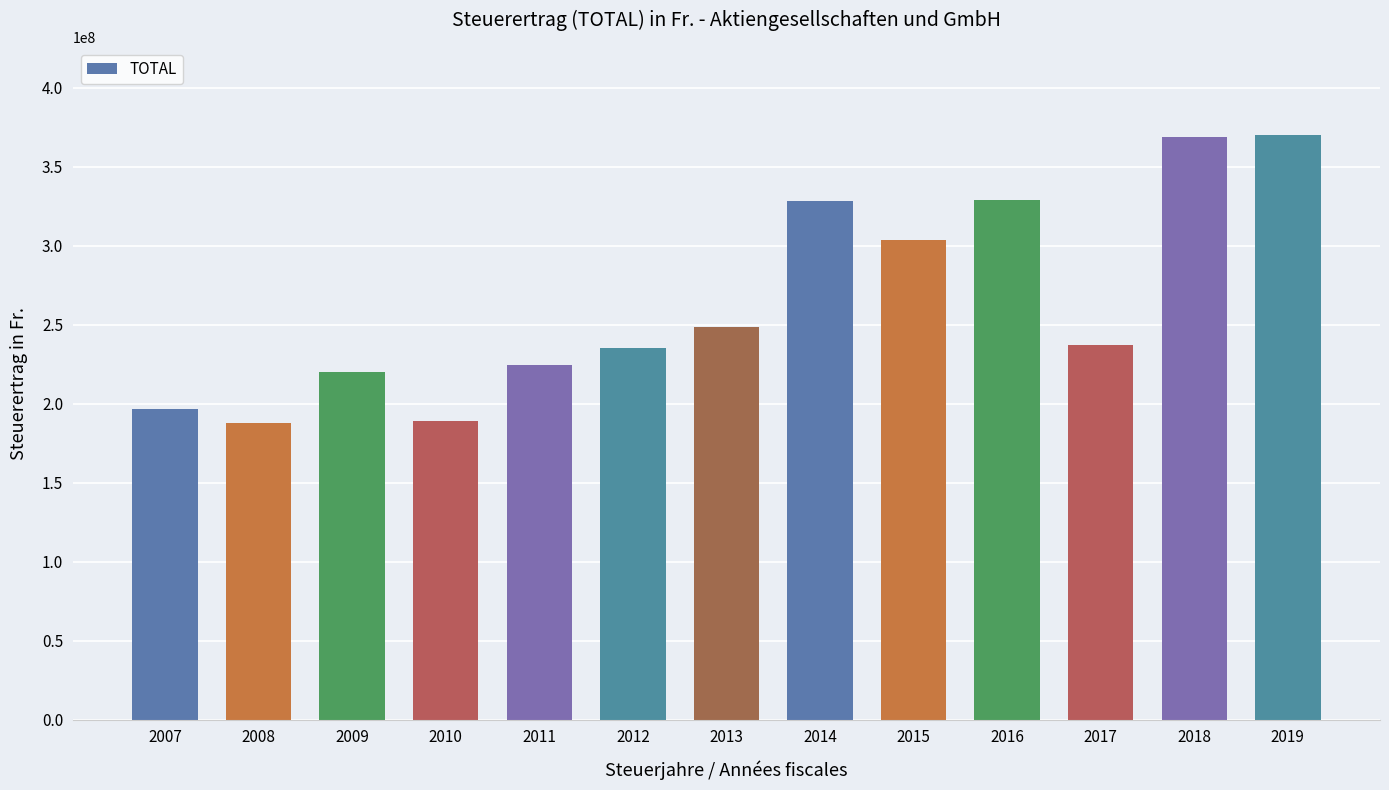

Is it true that the value at 2010 is 188873265?

True